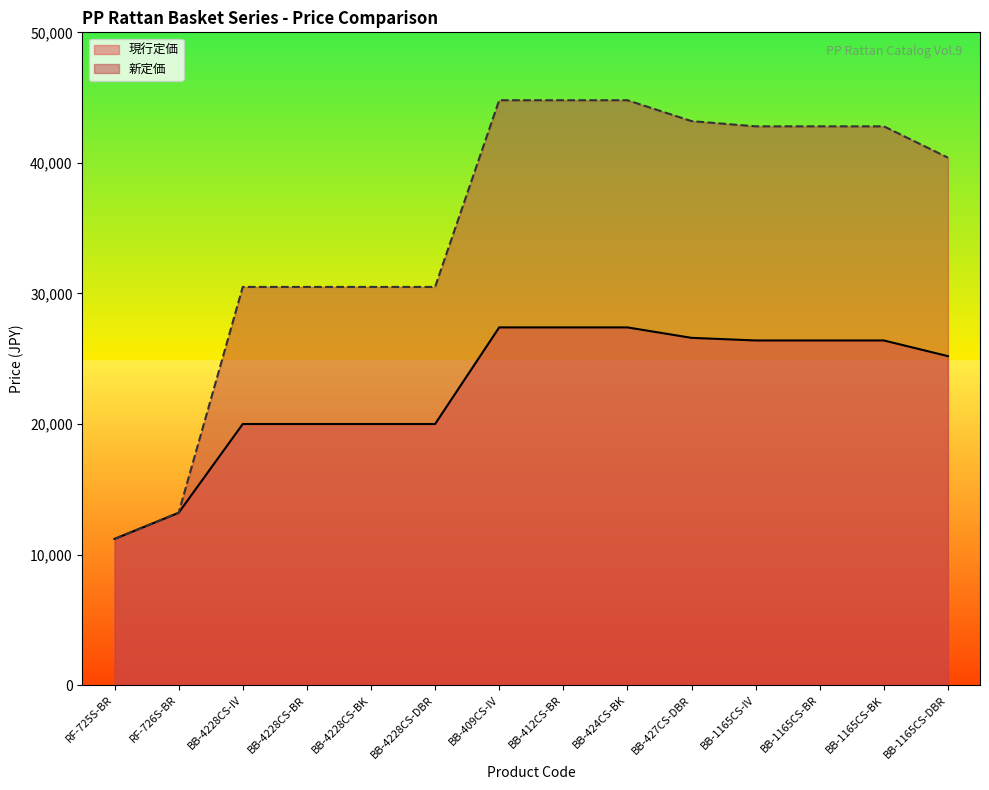

True or false: 新定価 and 現行定価 cross at least once.

False